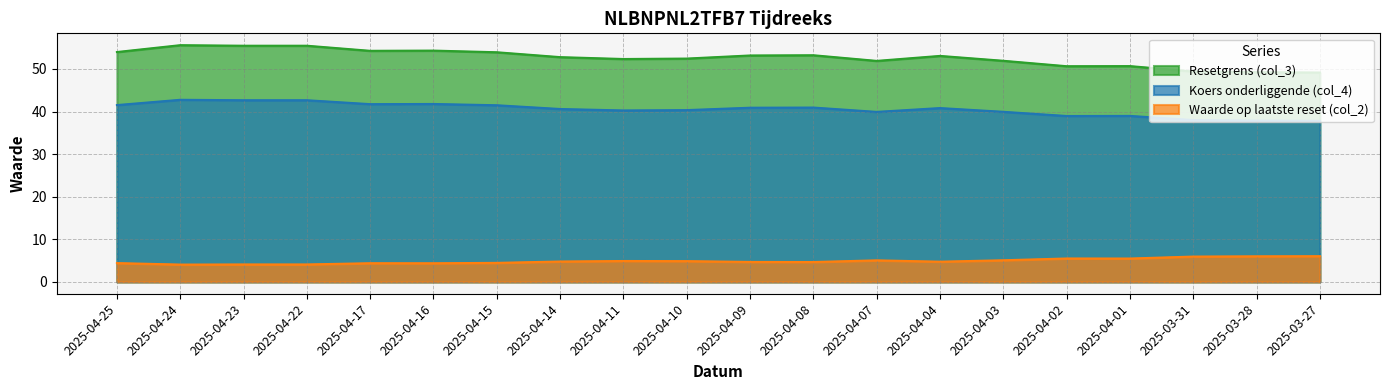

Reading left to right, what are all the values shown in this chart?

Resetgrens (col_3): 54.0	55.6	55.5	55.5	54.3	54.3	53.9	52.8	52.3	52.4	53.2	53.2	51.9	53.1	51.9	50.6	50.7	49.4	49.2	49.2
Koers onderliggende (col_4): 41.5	42.8	42.7	42.7	41.7	41.8	41.5	40.6	40.3	40.3	40.9	40.9	39.9	40.8	39.9	39.0	39.0	38.0	37.9	37.8
Waarde op laatste reset (col_2): 4.4	4.1	4.1	4.1	4.4	4.4	4.5	4.8	4.9	4.9	4.7	4.7	5.1	4.8	5.1	5.5	5.5	6.0	6.0	6.0